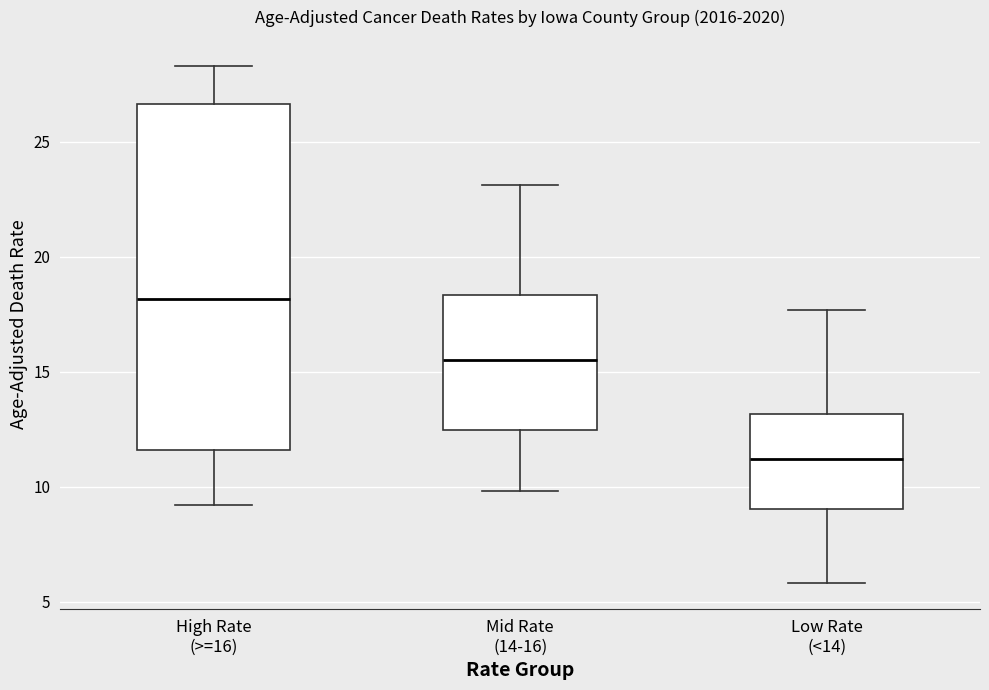

Reading left to right, read every box against the y-axis: the position of its median line, the range the box covers, and the ends of its whiskers. The values are not printed on the chart, so give them approximately, as read against the axis.

High Rate (>=16): median 18.0, box 11.5 to 26.5, whiskers 9.0 to 28.5
Mid Rate (14-16): median 15.5, box 12.5 to 18.5, whiskers 10.0 to 23.0
Low Rate (<14): median 11.0, box 9.0 to 13.0, whiskers 6.0 to 17.5